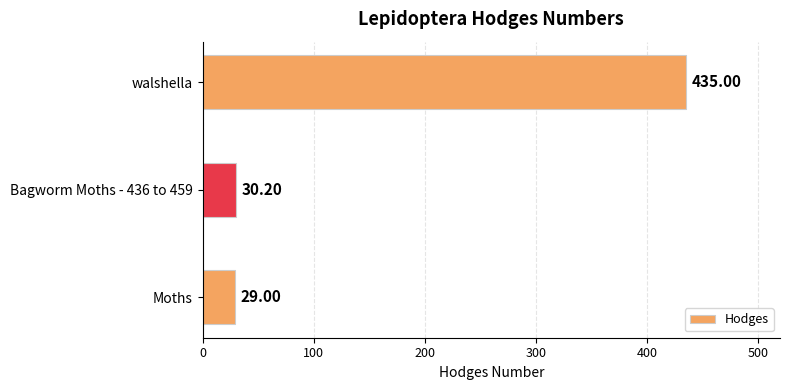

Approximately how many times larger is the value at Bagworm Moths - 436 to 459 compared to Moths?

1.0